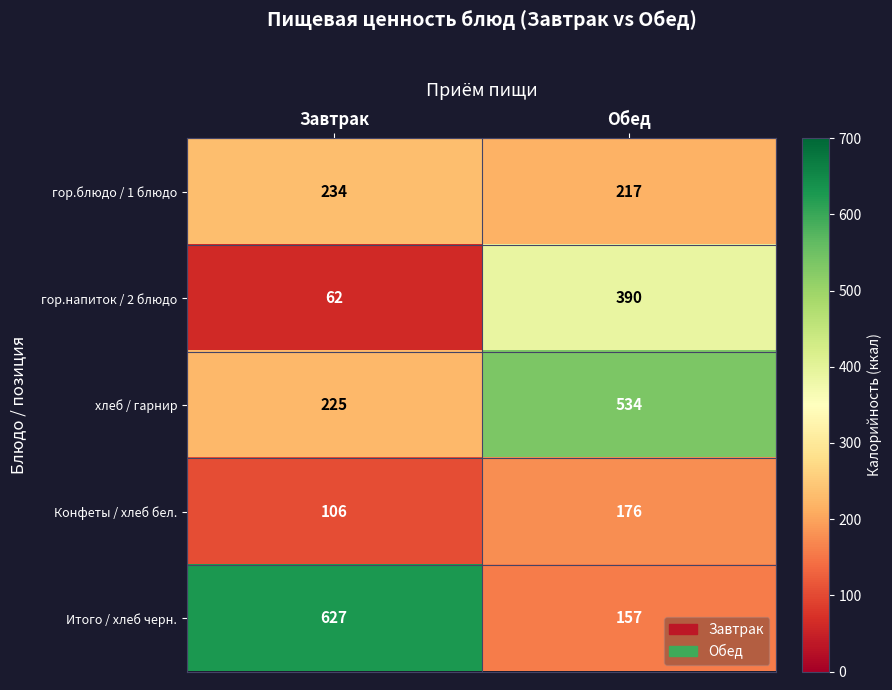

The Итого / хлеб черн. series shows 75 at Обед. True or false?

False